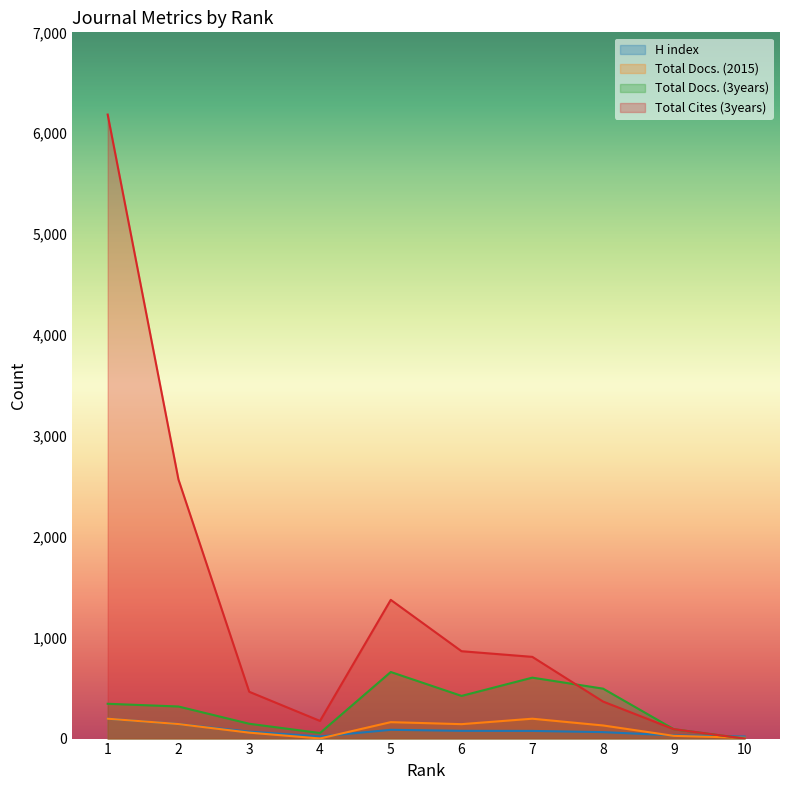

How many intersections are there between Total Cites (3years) and Total Docs. (2015)?

1